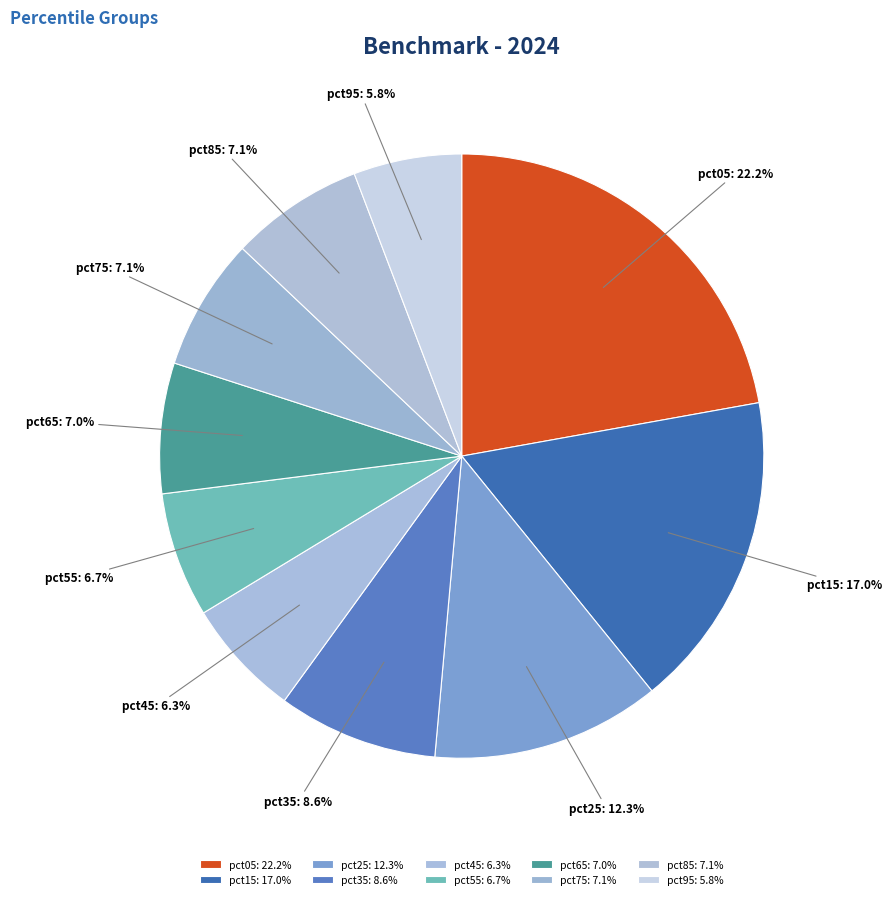

To the nearest percent, what percentage of the pie is pct25?

12%